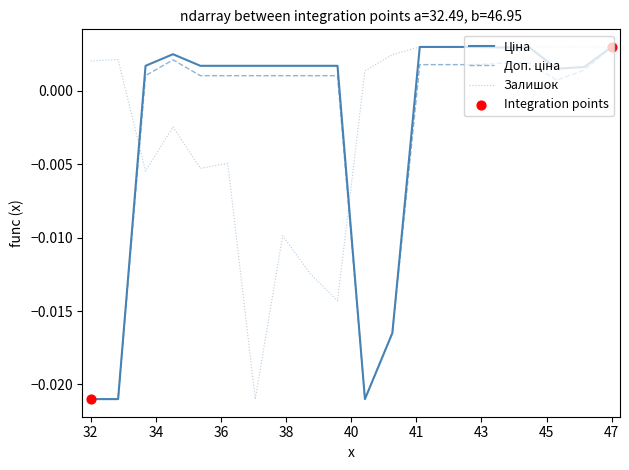

How many lines are shown in the chart?

3